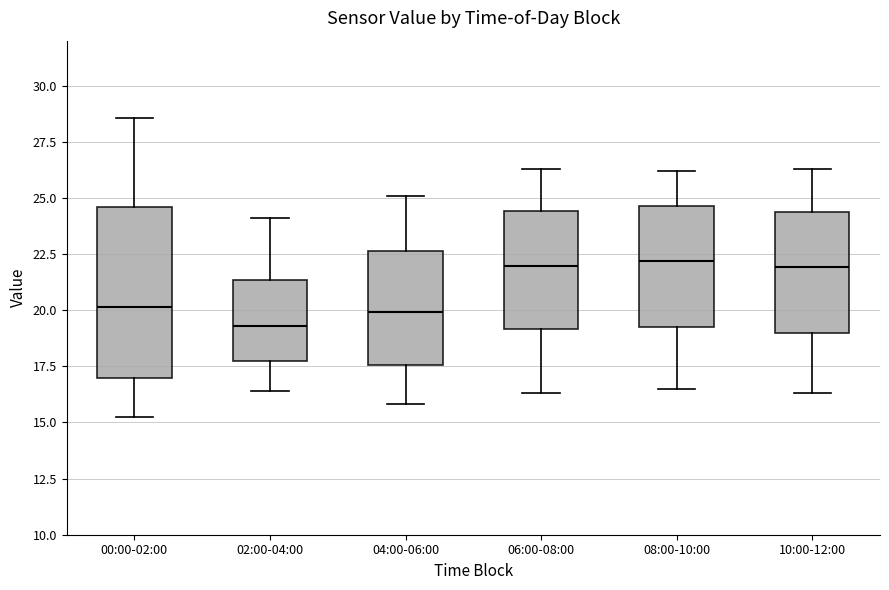

Comparing the boxes themselves (not the whiskers), which one is the tallest?

00:00-02:00